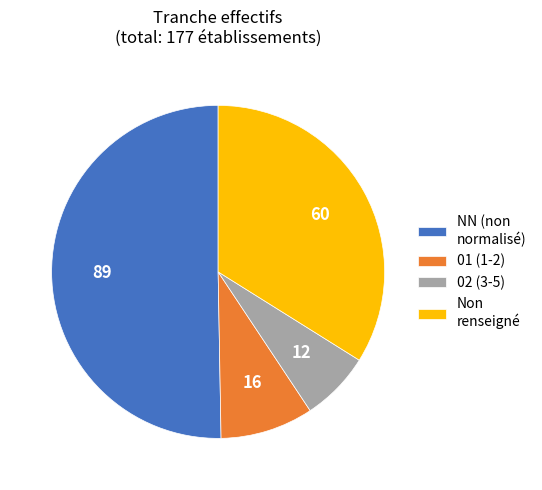

True or false: 01 (1-2) accounts for 21% of the total.

False